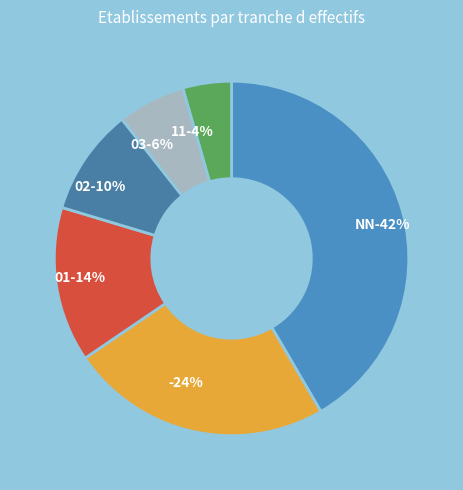

What percentage is NOT represented by NN?

58.4%